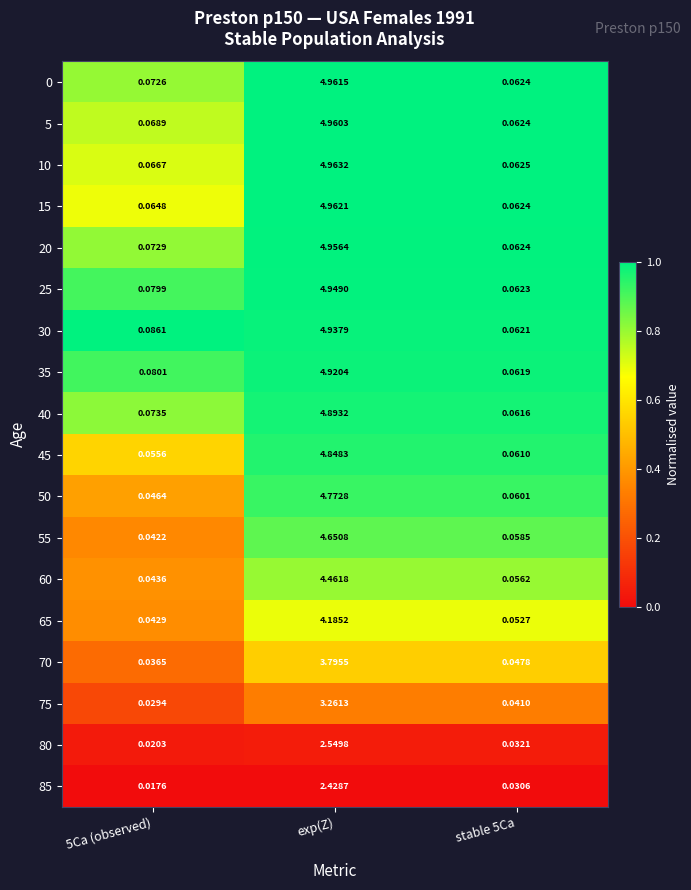

At which label does 45 reach its peak?

exp(Z)